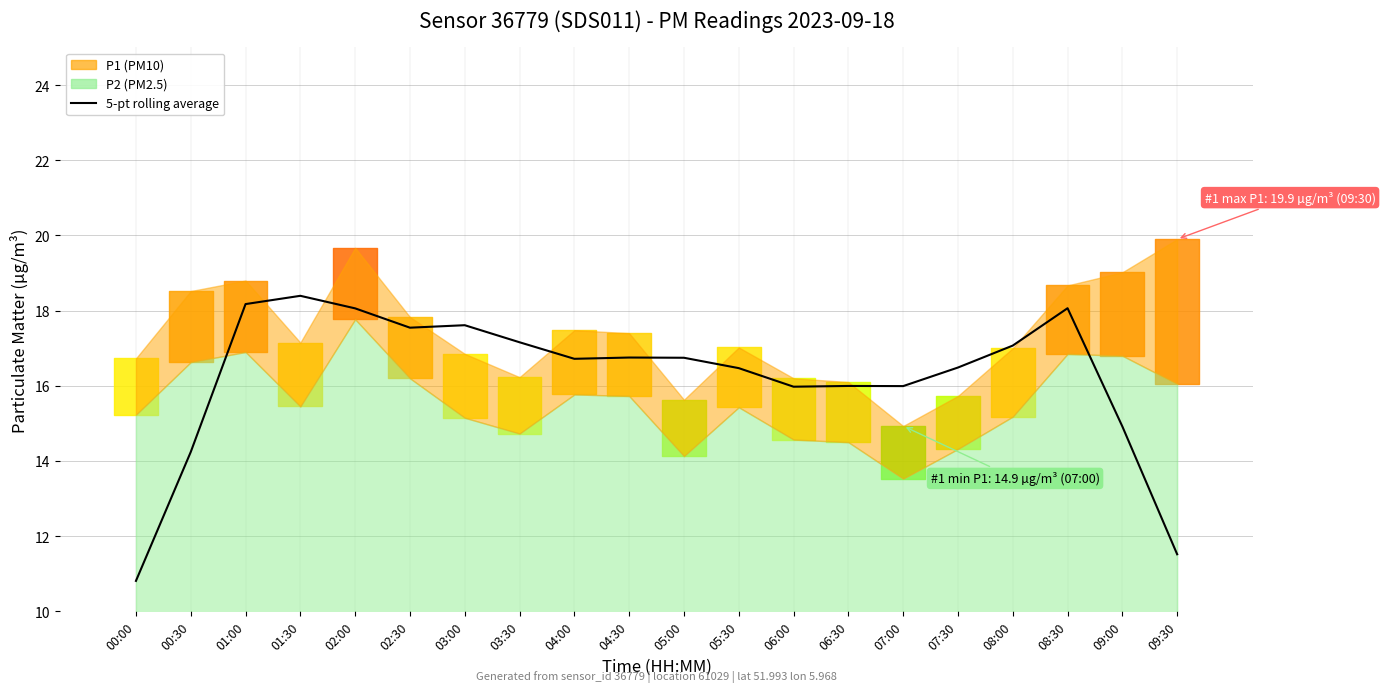

Does the chart display data point markers on the line(s)?

No